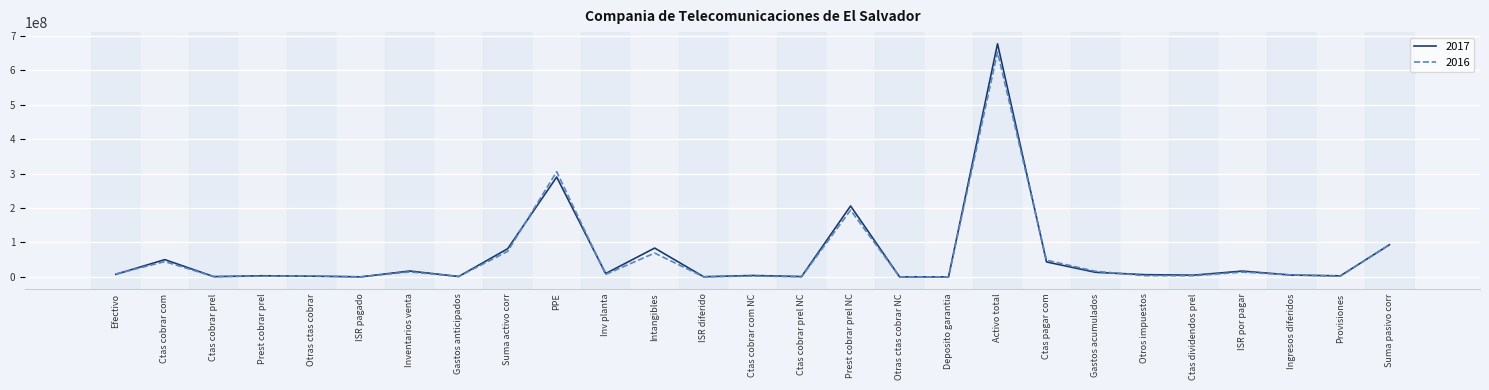

Is it true that 2017 equals 83664243 at Intangibles?

True